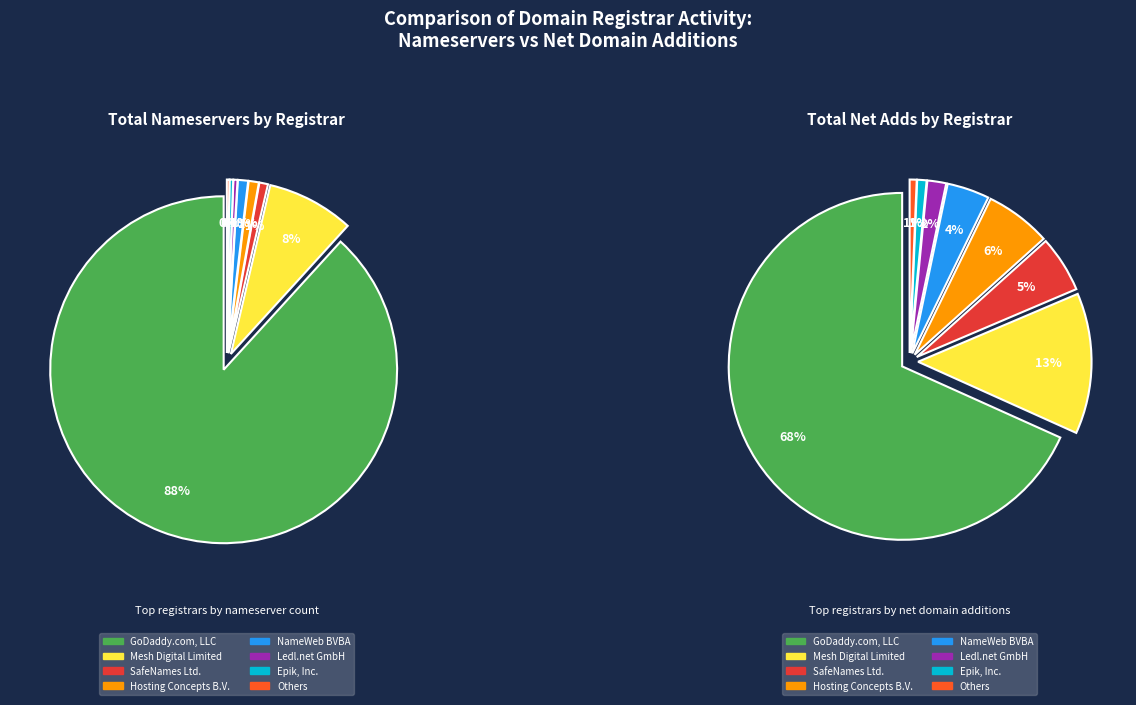

To the nearest percent, what percentage of the pie is Mesh Digital Limited?

8%